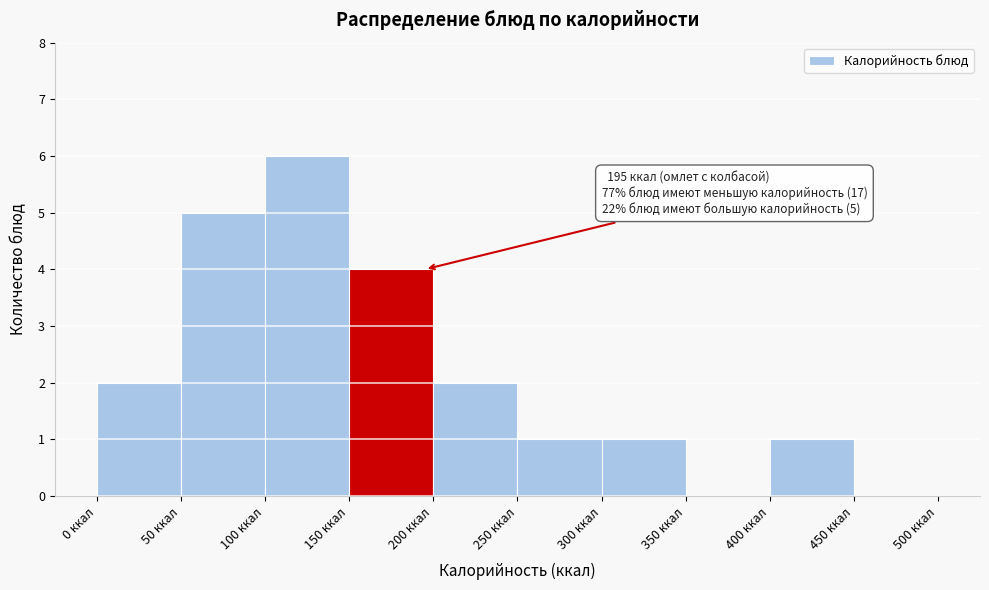

Over which range of the x-axis is the bar tallest?

100 to 150